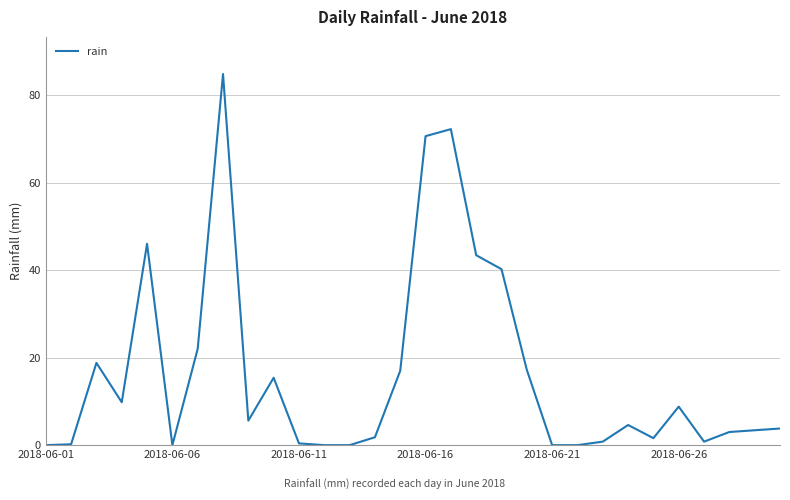

What is the difference between the maximum and minimum values?

84.8